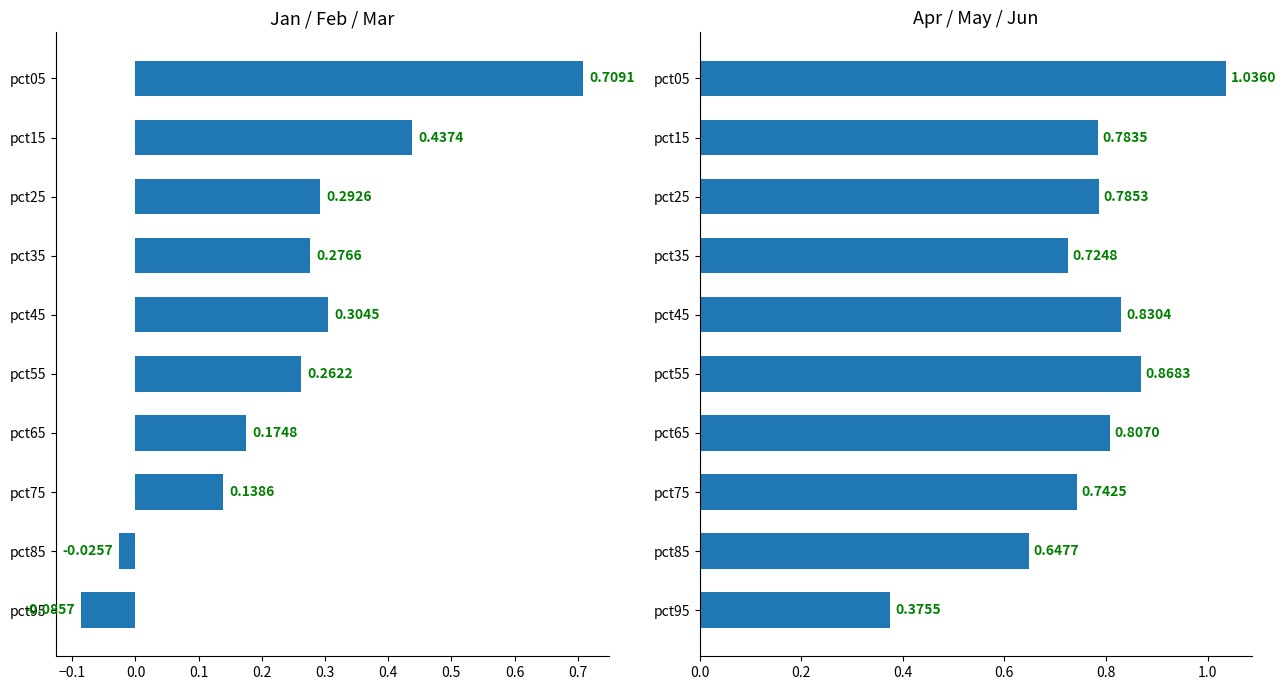

How many groups of bars are there?

10